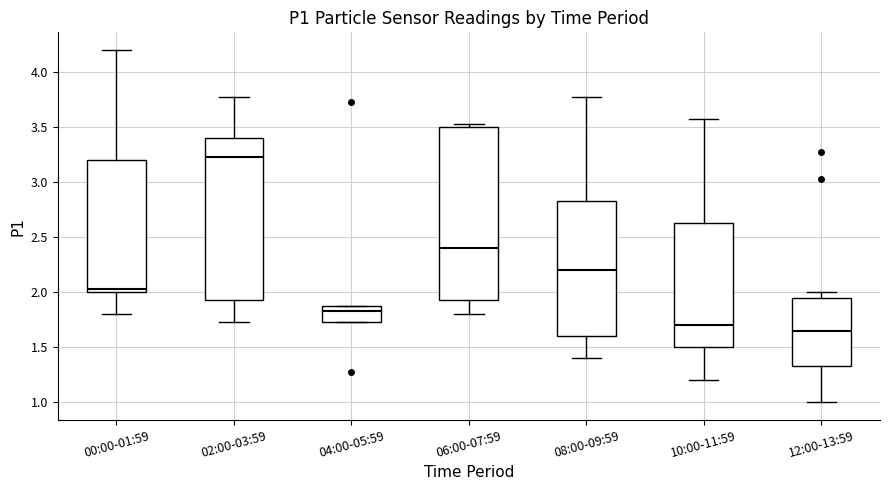

Which box is the tallest, from its lower edge to its upper edge?

06:00-07:59